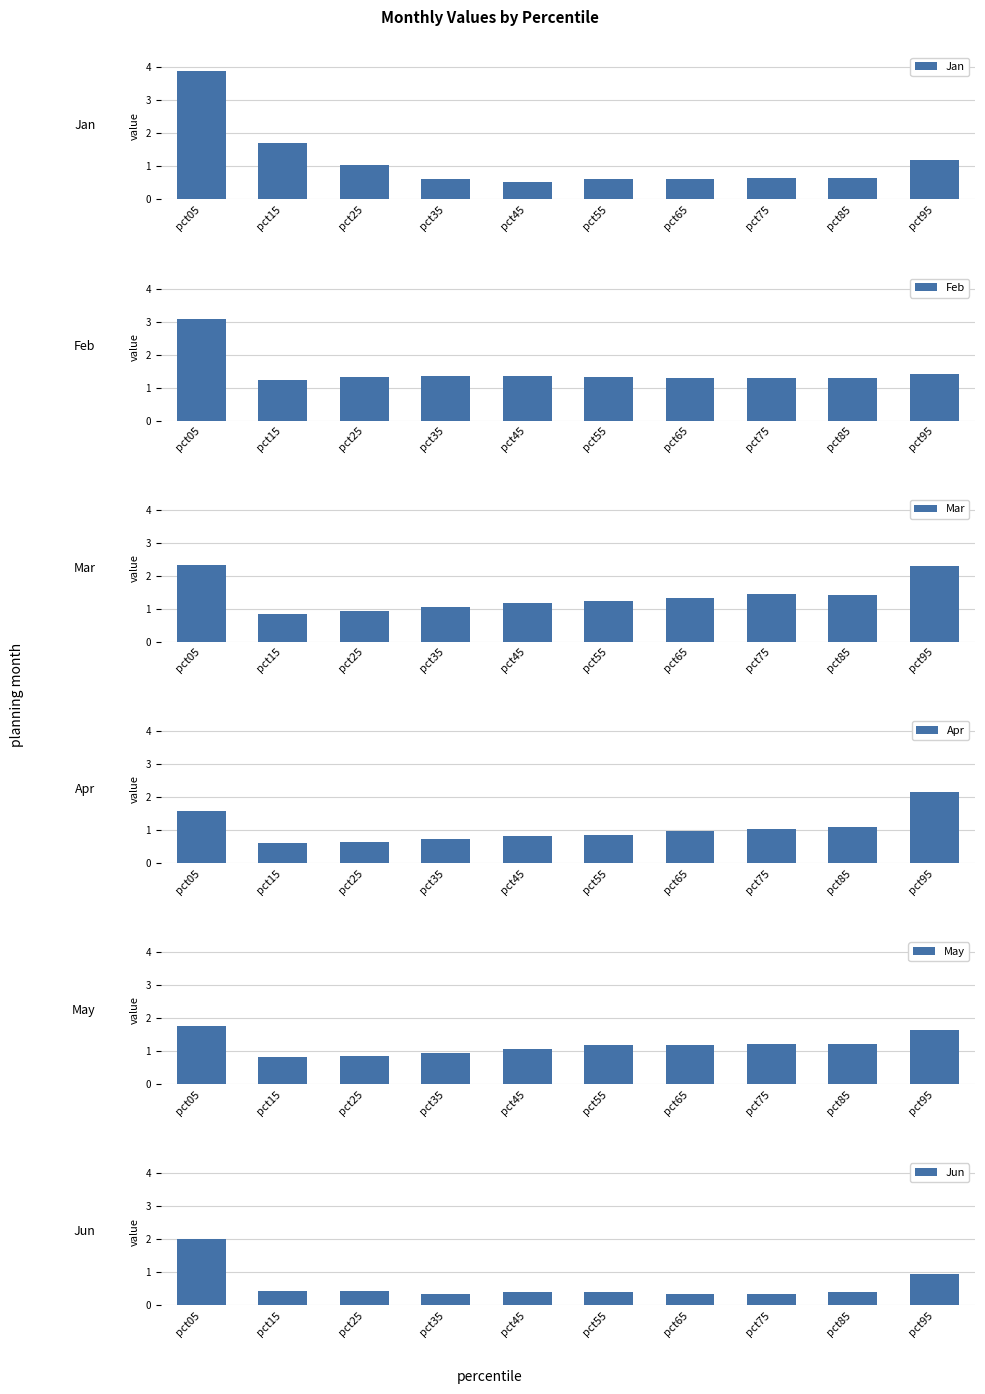

List the labels in order of Feb value, largest first.

pct05, pct95, pct45, pct35, pct55, pct25, pct75, pct65, pct85, pct15